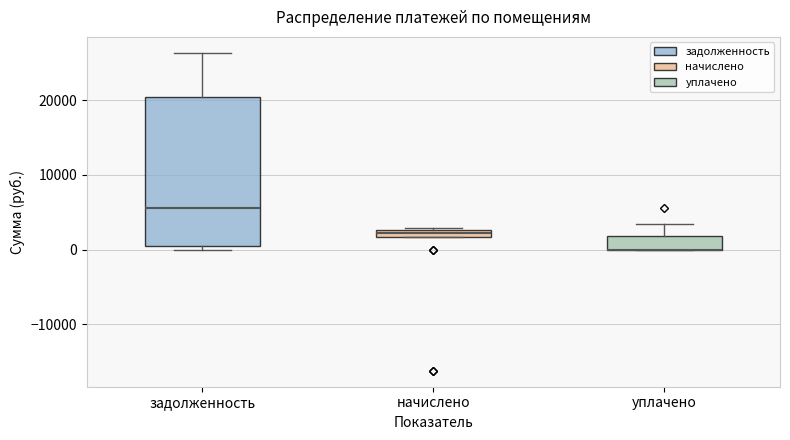

Where is the upper edge of the box for задолженность on the y-axis? The values are not printed on the chart, so give them approximately, as read against the axis.

20000